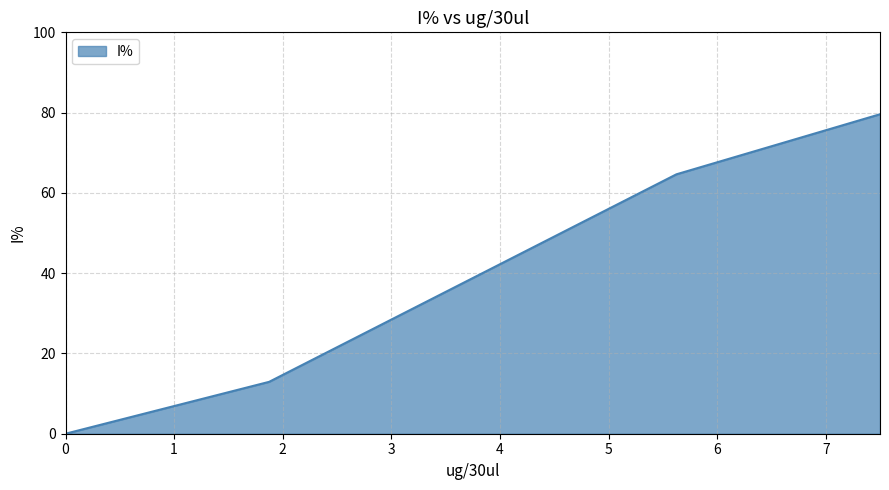

Reading left to right, list all the values displayed in this chart.

7.5=79.6	5.625=64.6	3.75=38.8	1.875=12.9	0=0.0